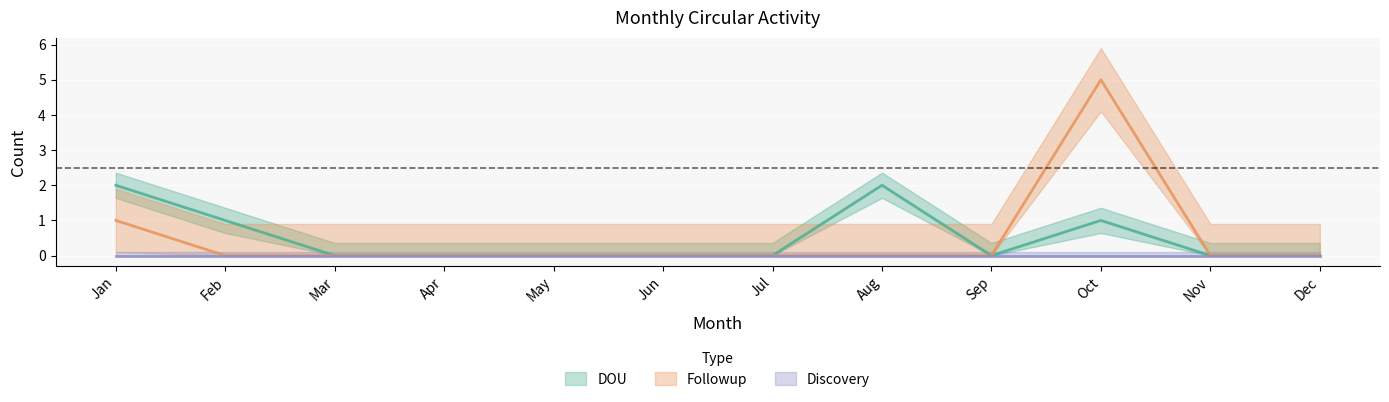

What is the difference between the second highest and second lowest values in the Followup series?

1